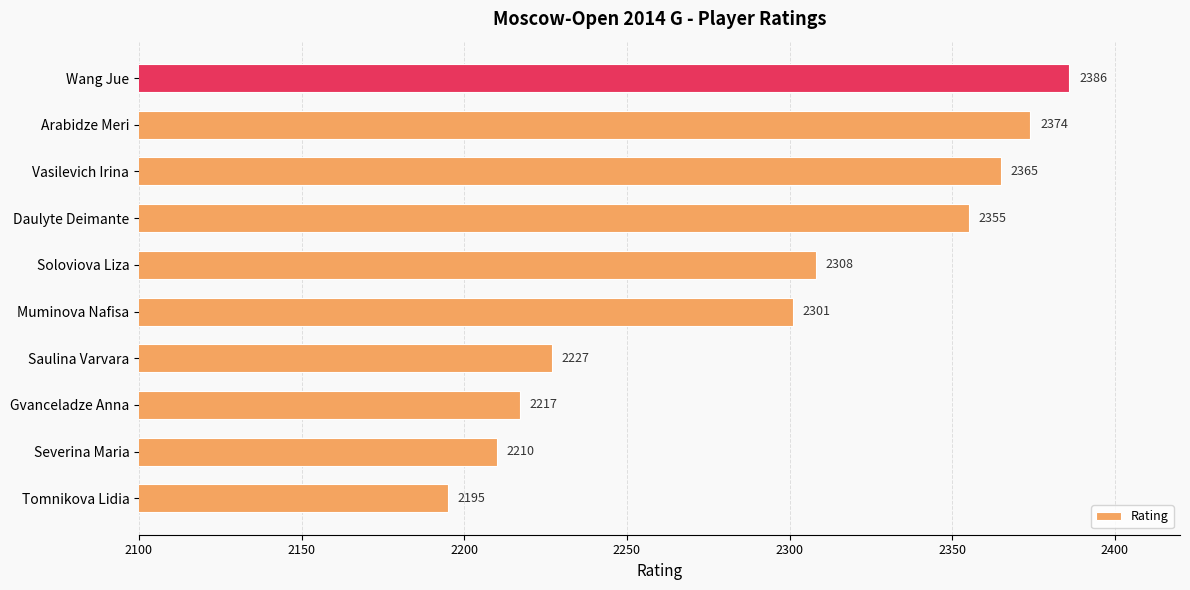

Is it true that the value at Saulina Varvara is 3934?

False